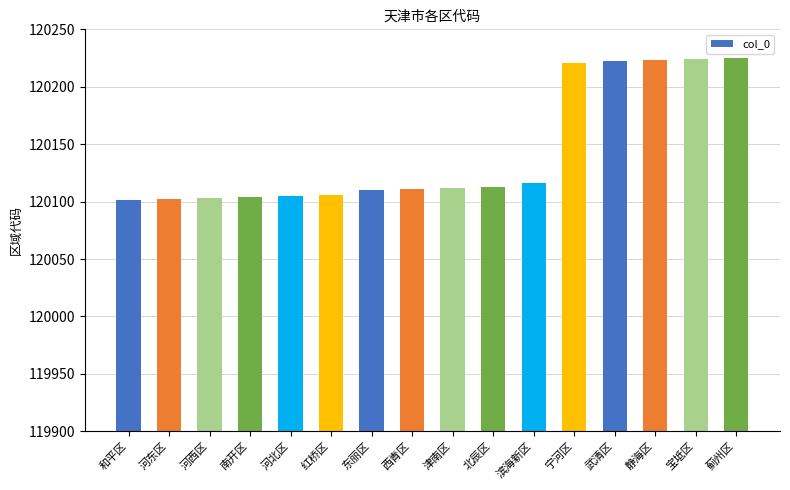

How many values are below 120112?

8